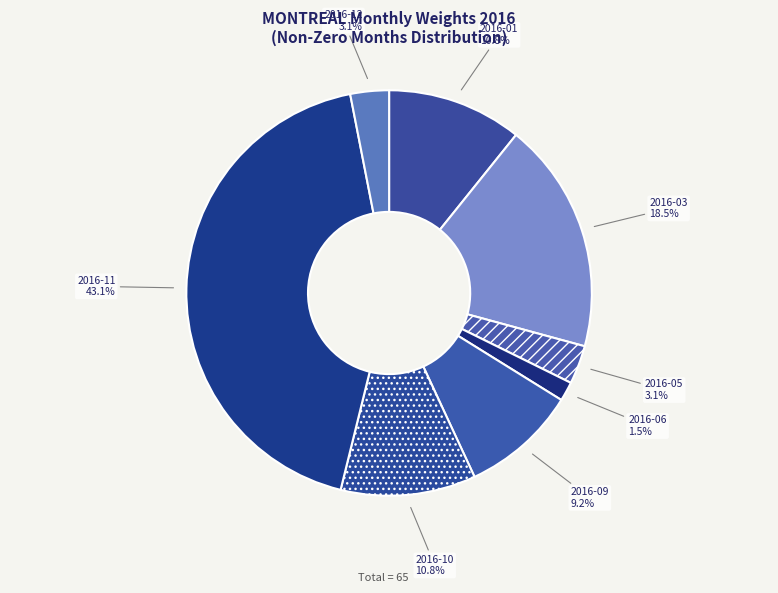

What is the smallest slice in the pie chart?

2016-06